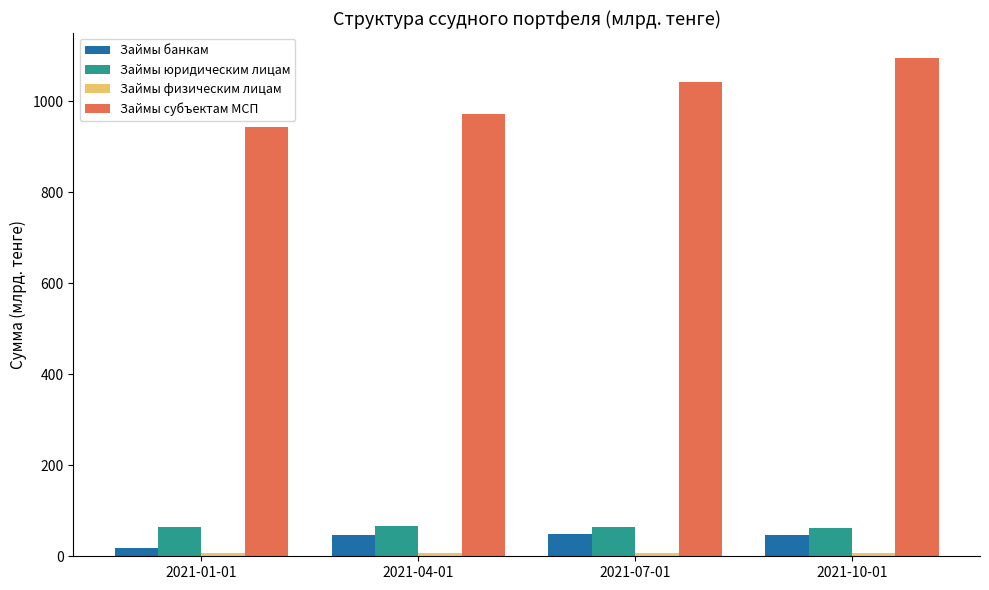

What position from the left is 2021-04-01?

2